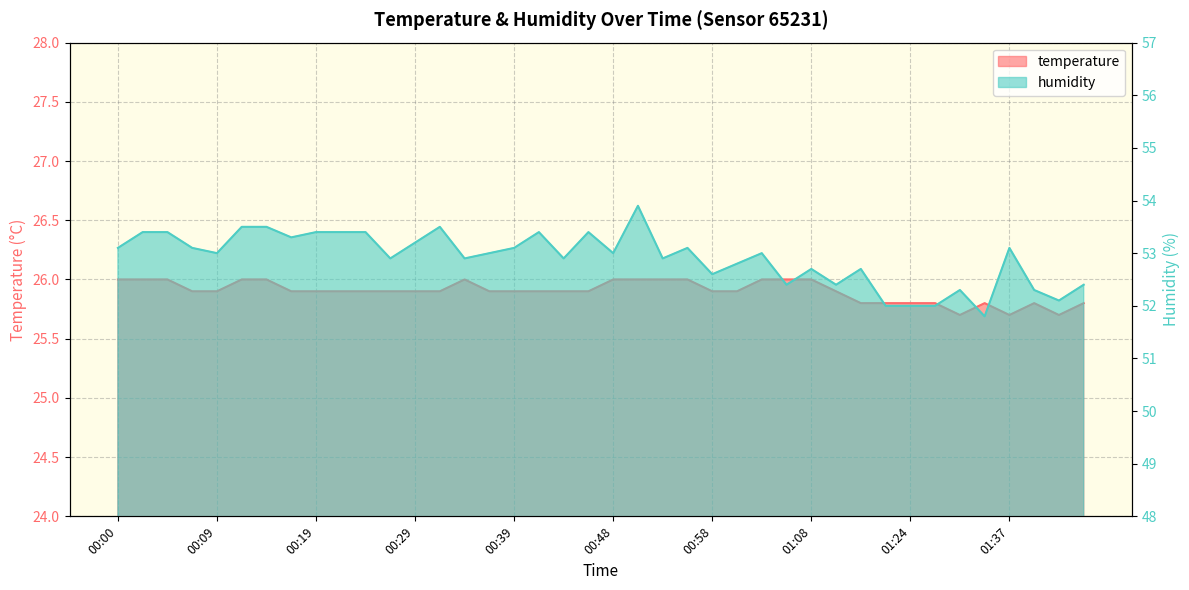

True or false: humidity and temperature intersect in this chart.

False